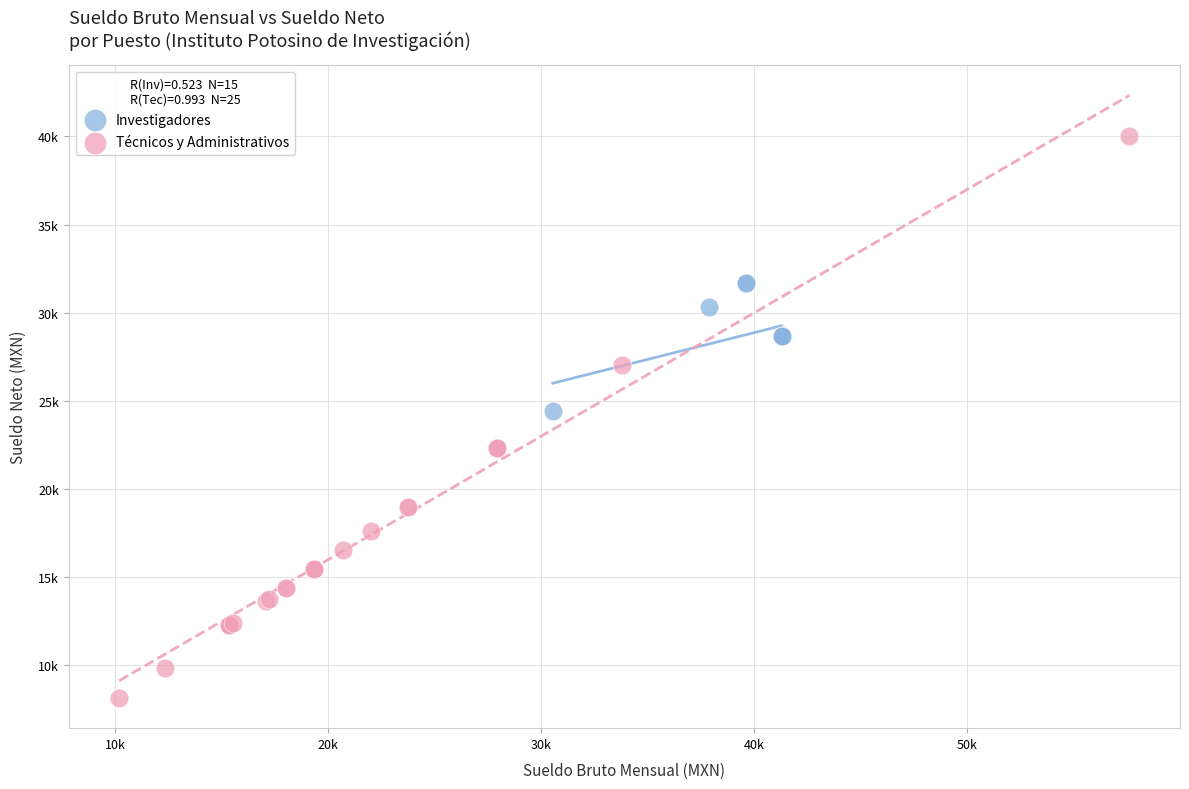

What are all the series names shown in the legend?

Investigadores, Técnicos y Administrativos